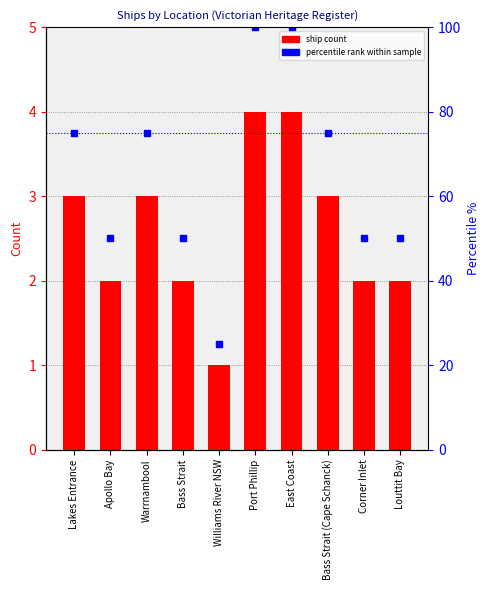

What is the difference between the highest and lowest values at Warrnambool?

72